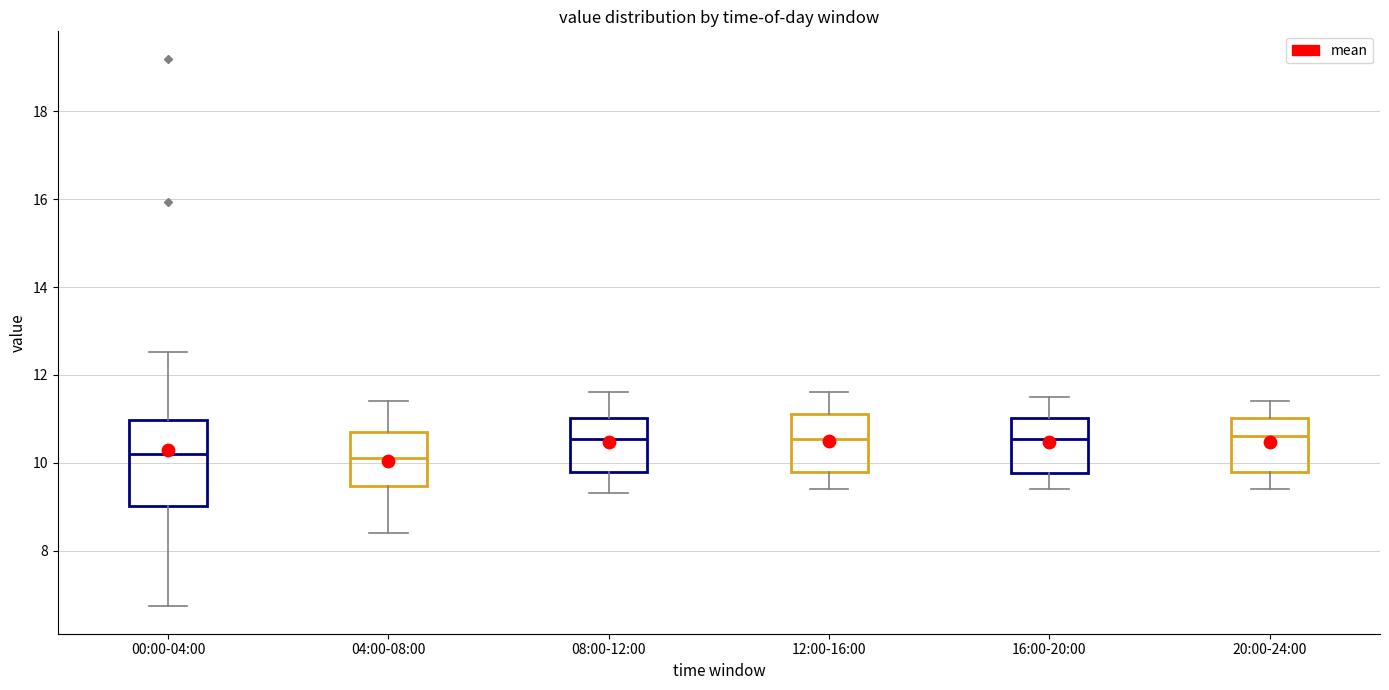

Where does the lower whisker of the box for 04:00-08:00 end on the y-axis? The values are not printed on the chart, so give them approximately, as read against the axis.

8.4